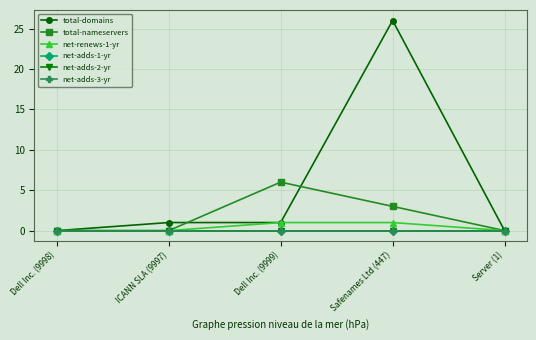

What position from the left is Safenames Ltd (447)?

4